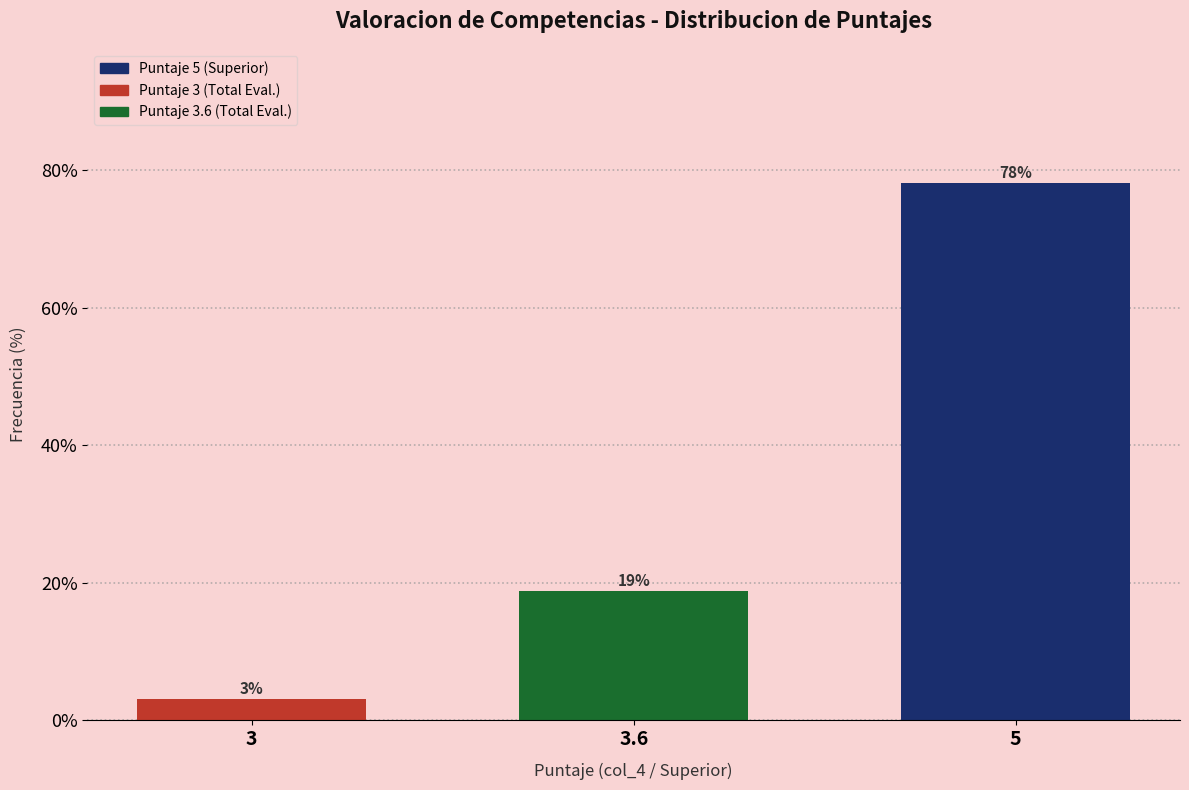

How many bars are there in total?

3